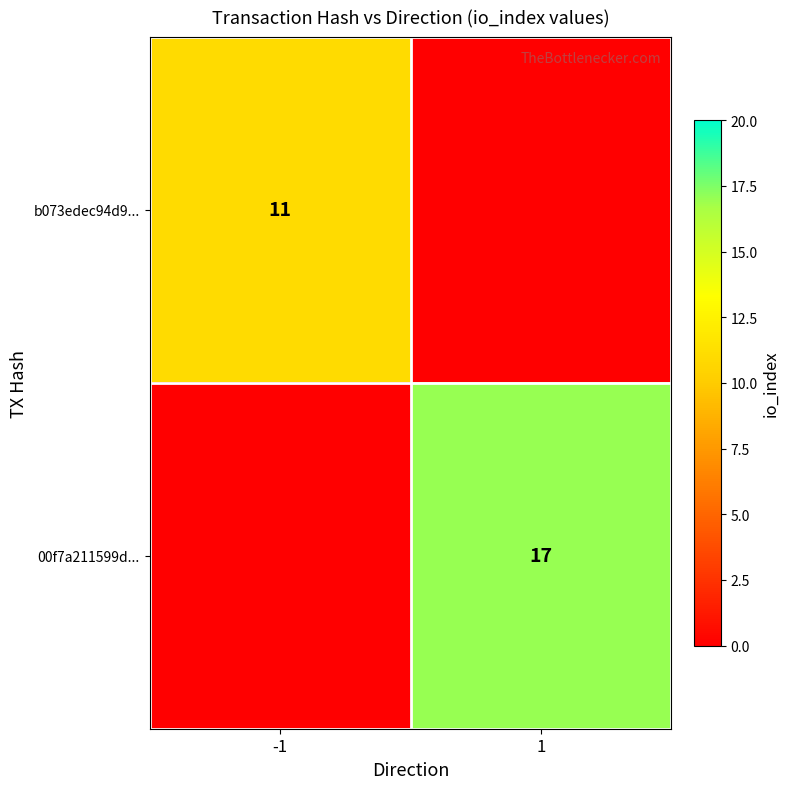

True or false: b073edec94d9... has a value of 3 at -1.

False